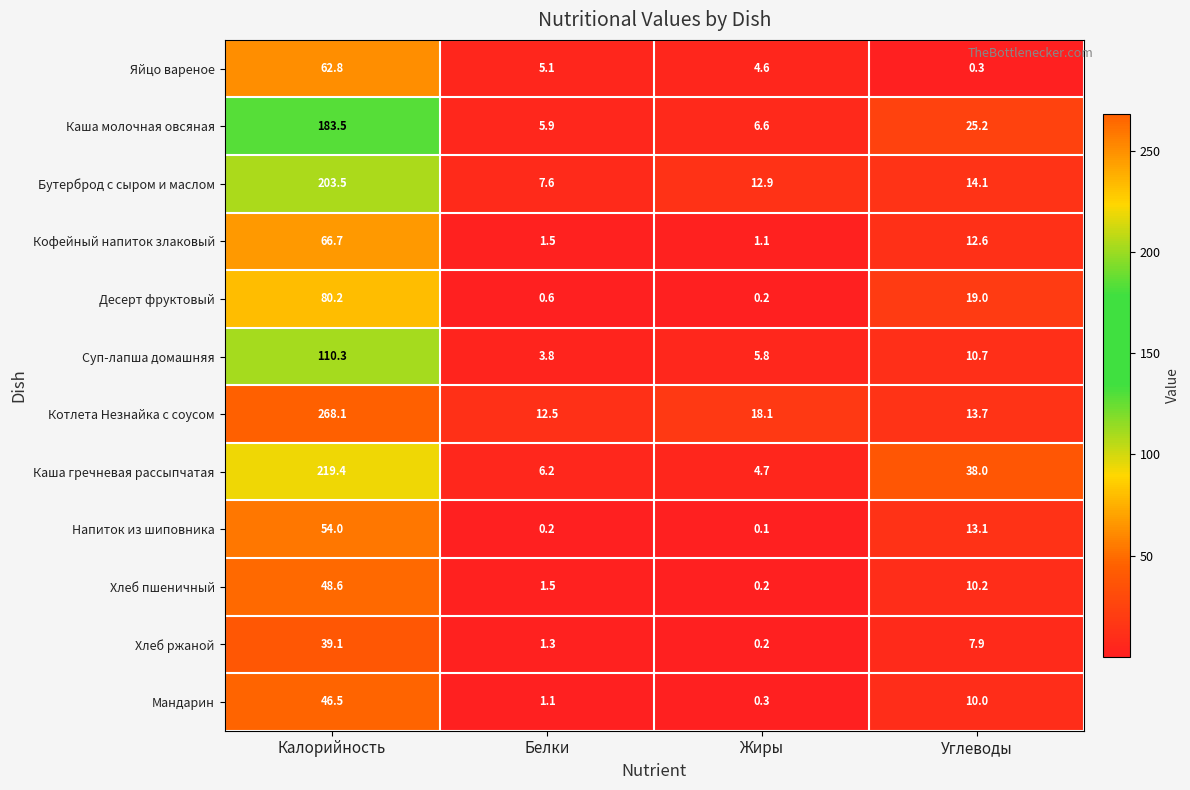

Where does the Мандарин series first go above 10?

Калорийность